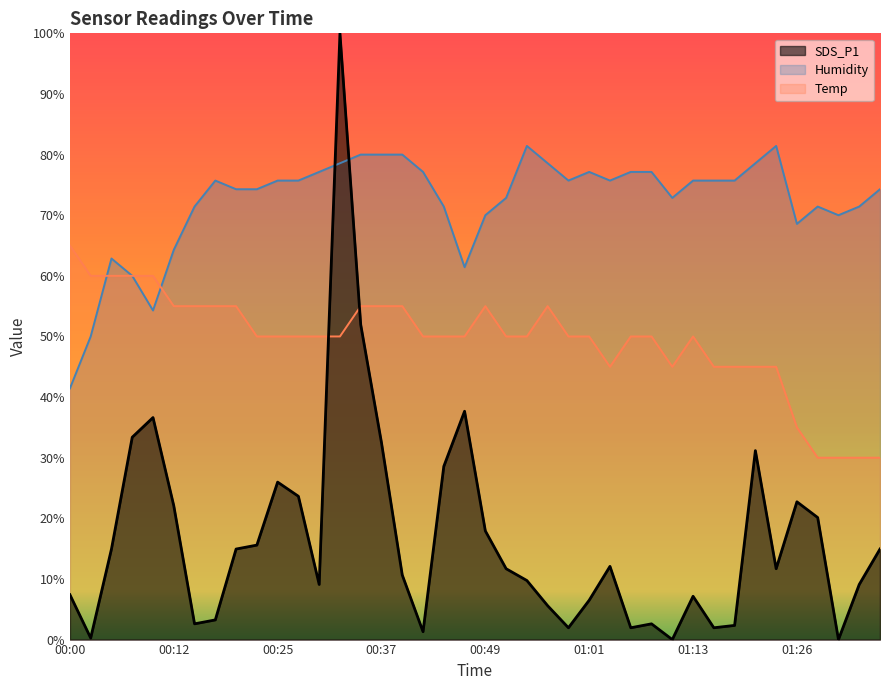

Count the number of data series in this chart.

3